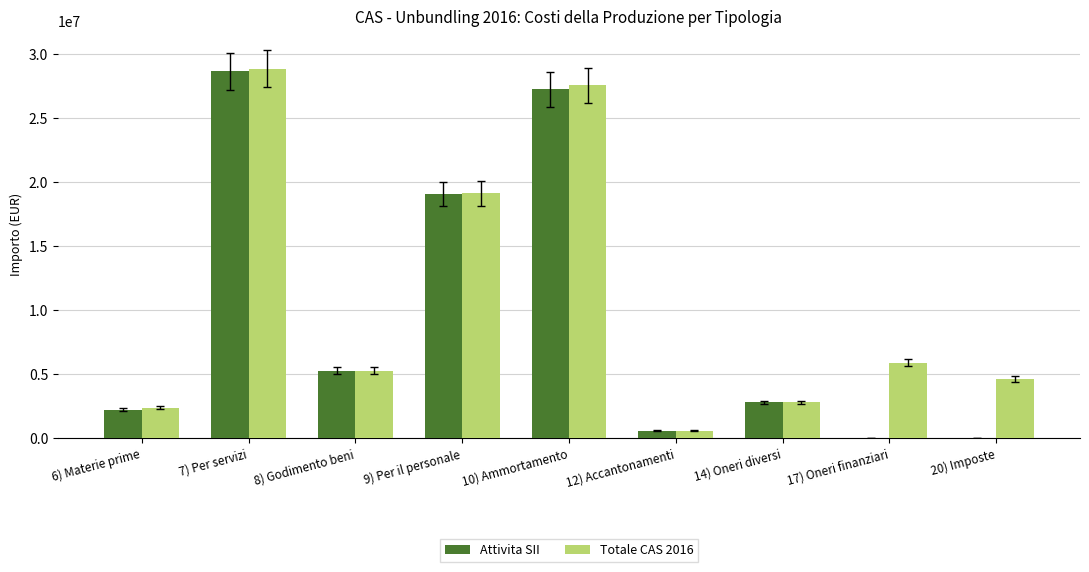

How many values in the Attivita SII series exceed 2777408?

5